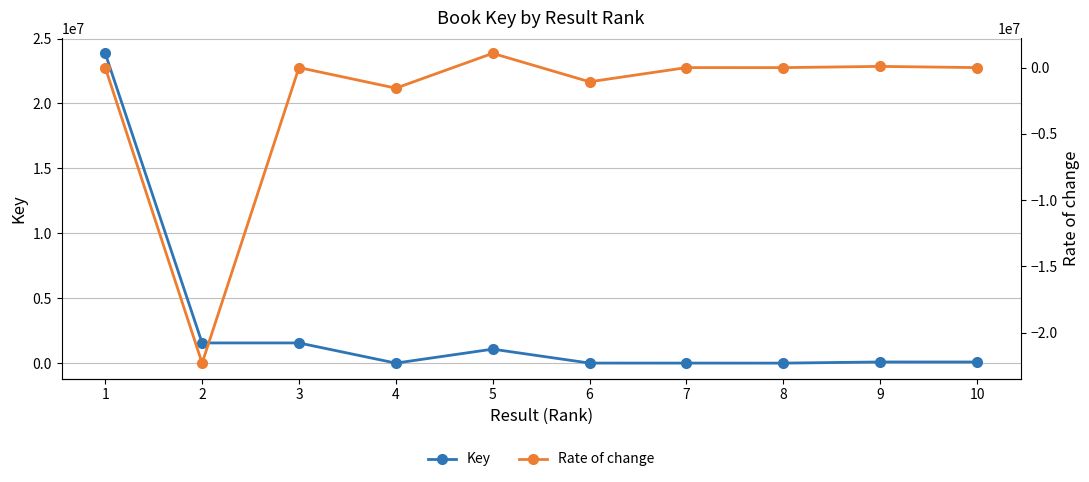

Rank the series at 8 from highest to lowest value.

Key, Rate of change